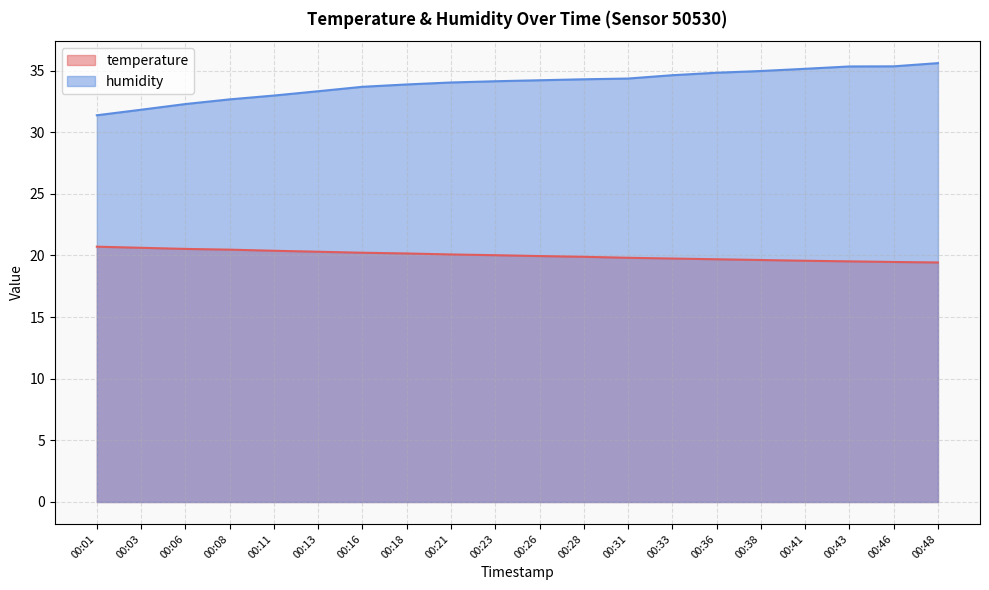

What is the maximum value for humidity?

35.6